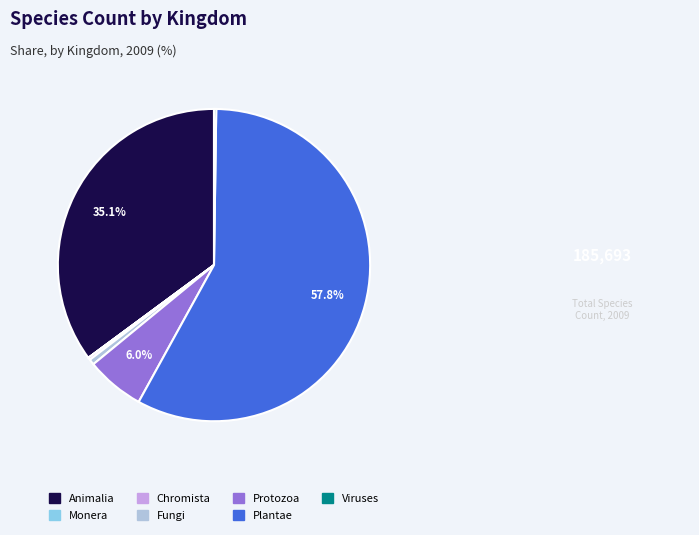

Is there a majority slice in this chart?

Yes